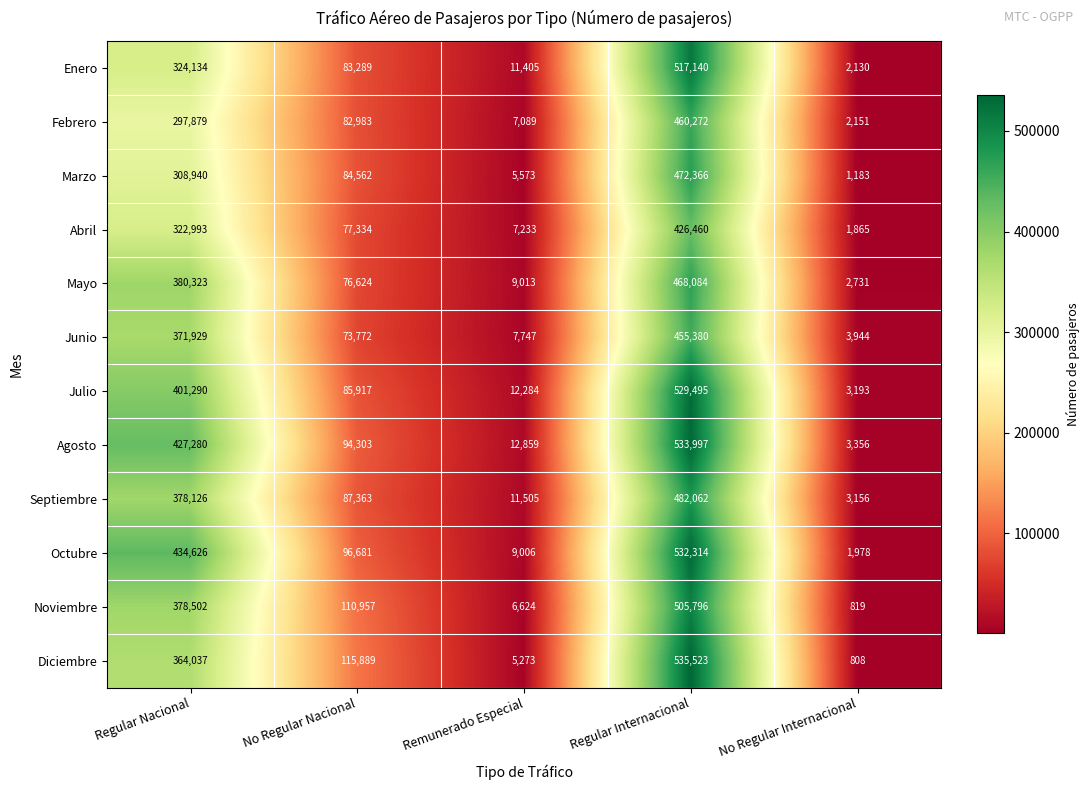

Is it true that Marzo equals 19011 at No Regular Nacional?

False